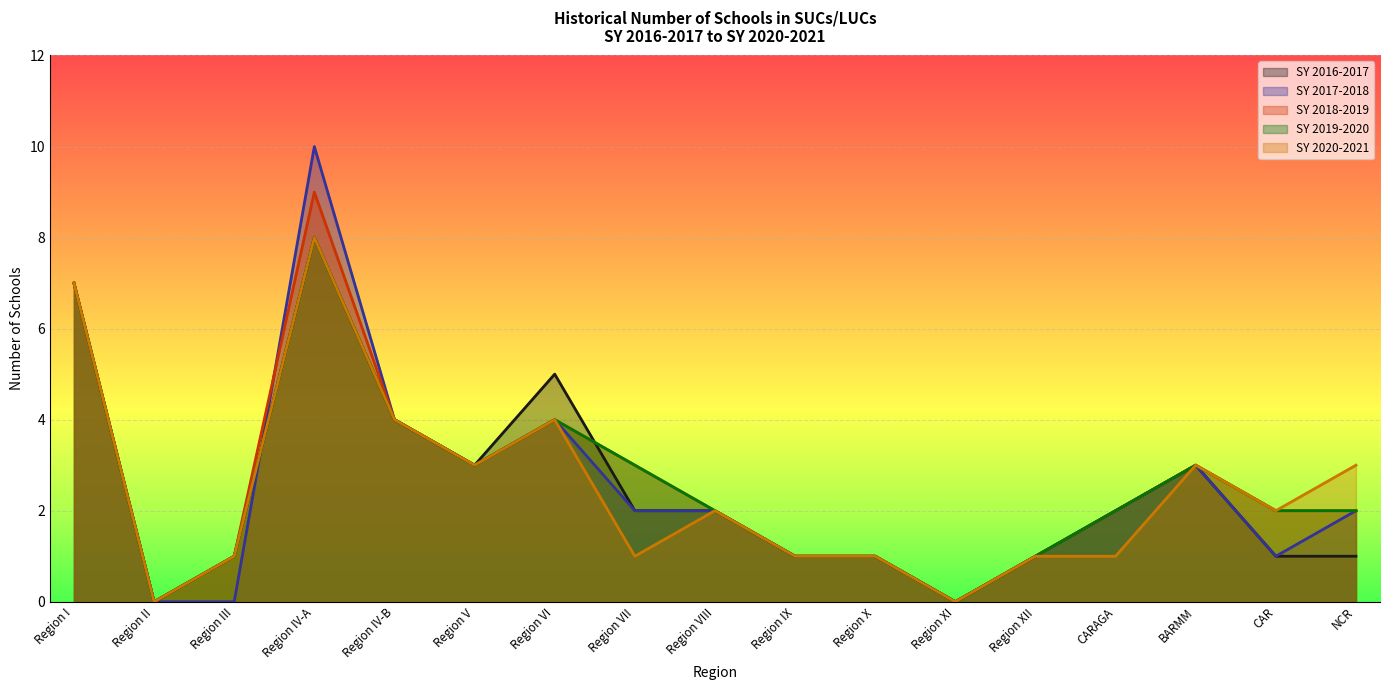

At how many categories does at least one series exceed 2?

8